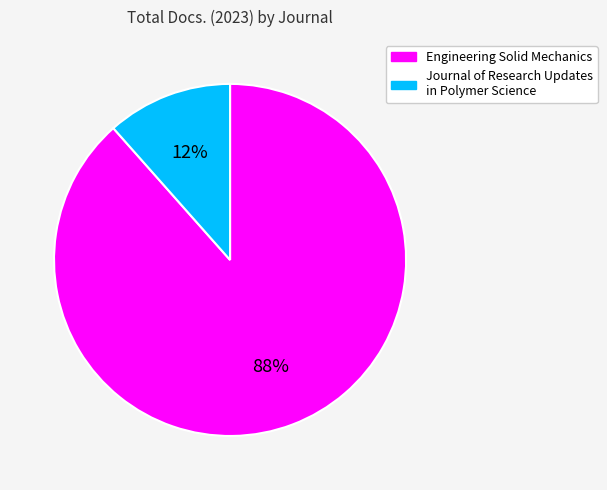

Does any single category account for the majority?

Yes